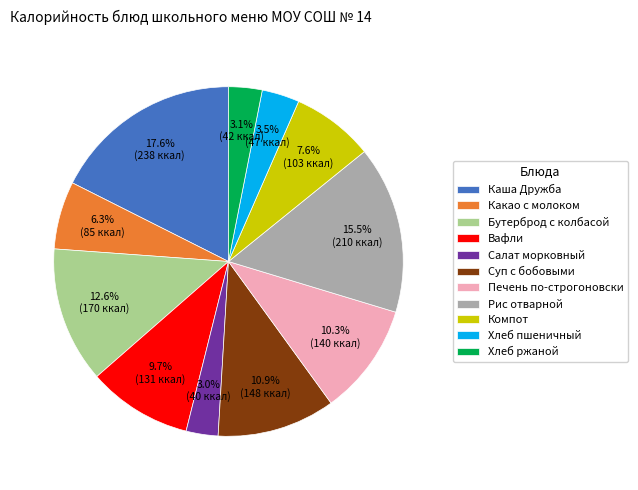

Which has a higher value, Рис отварной or Хлеб ржаной?

Рис отварной